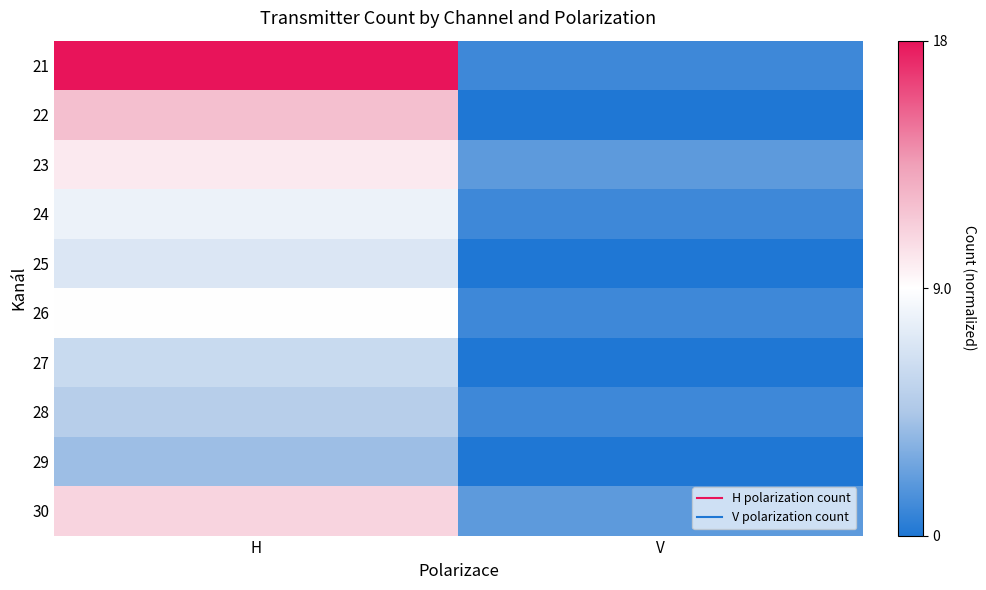

At how many categories does at least one series exceed 0?

1